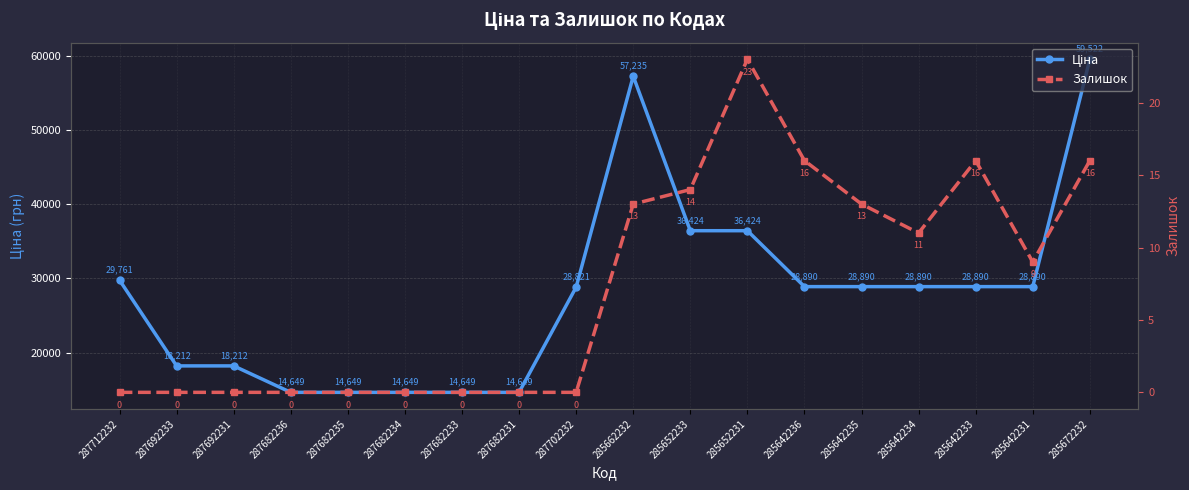

What position from the left is 287682234?

6